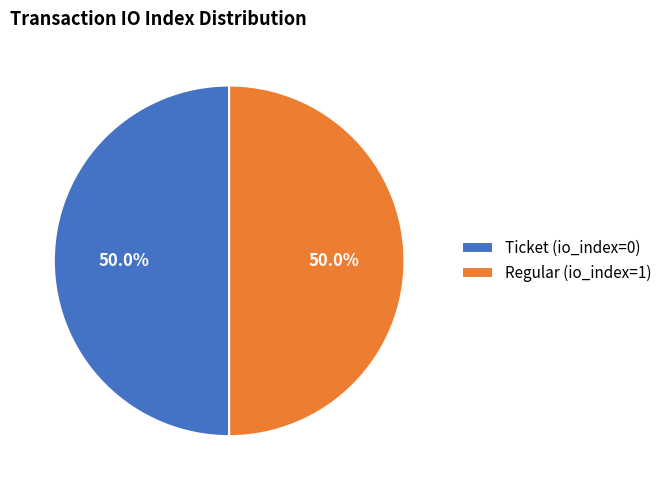

How many slices are in this pie chart?

2